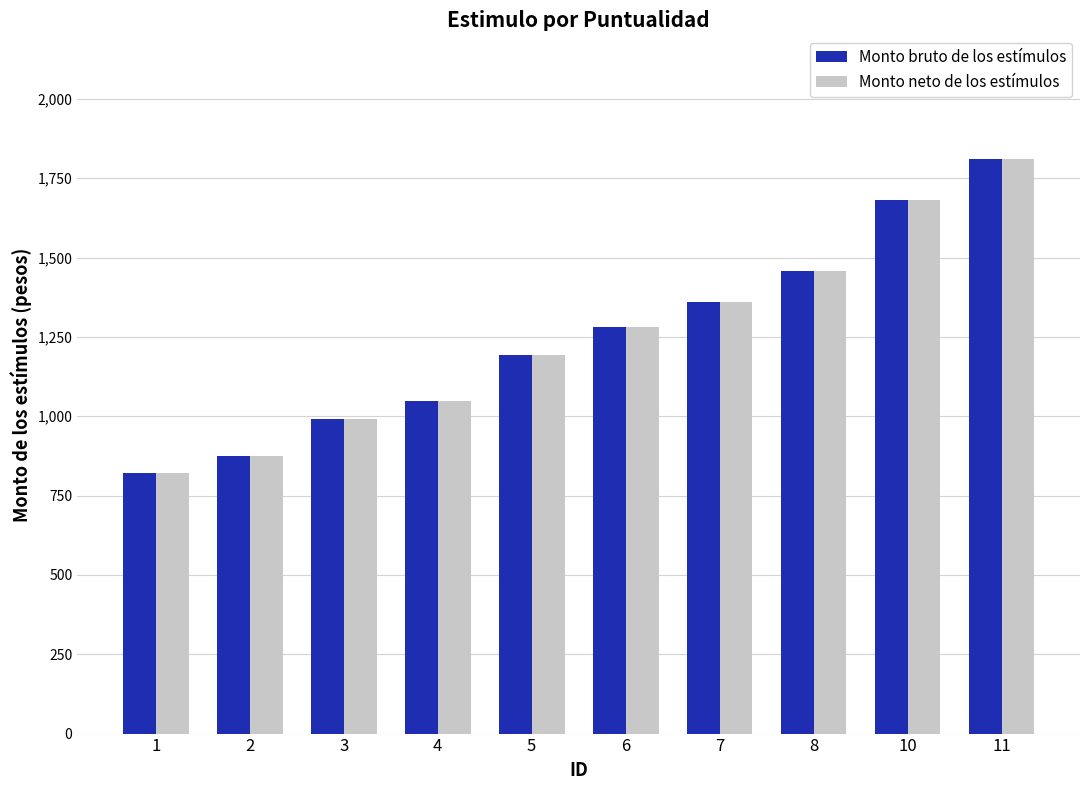

Where does the Monto bruto de los estímulos series first go above 1281?

6